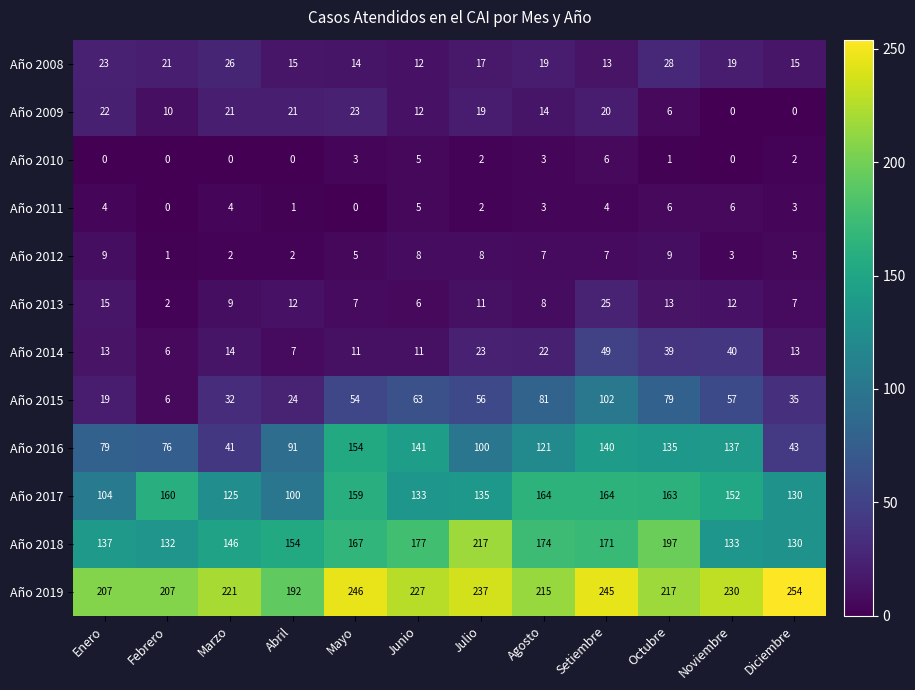

Which series has the largest range (max minus min)?

Año 2016